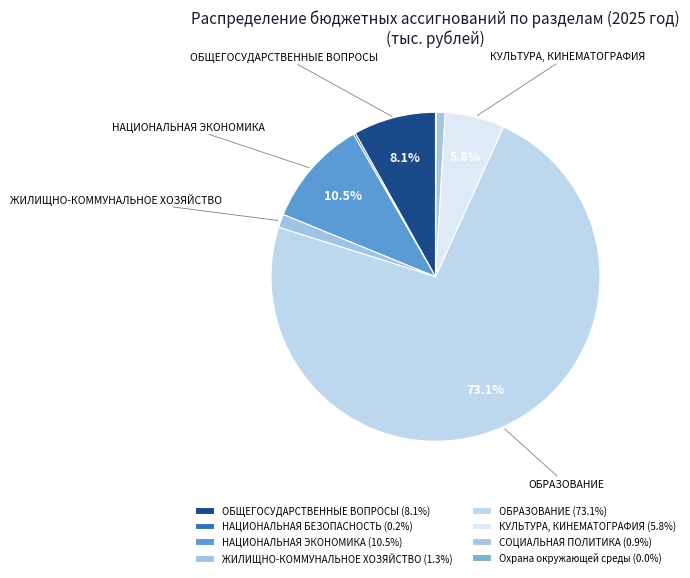

What is the change in value from НАЦИОНАЛЬНАЯ ЭКОНОМИКА to КУЛЬТУРА, КИНЕМАТОГРАФИЯ?

-58333.7